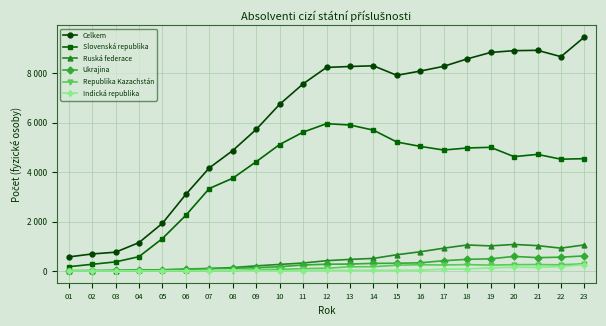

What is the difference between the Slovenská republika values at 05 and 19?

3690